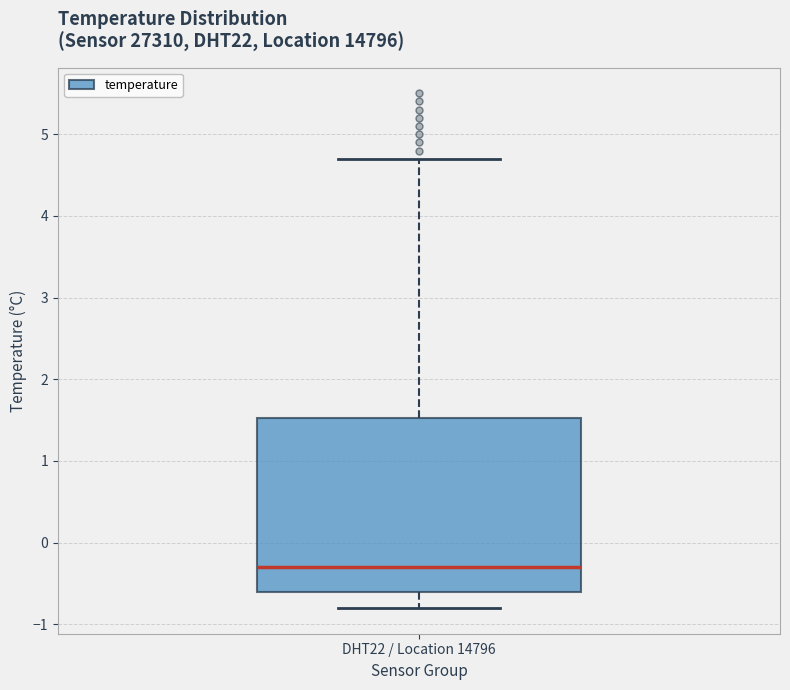

Transcribe this box plot: give where the median line is, the range the box spans, and where the two whiskers end, as read against the y-axis. The values are not printed on the chart, so give them approximately, as read against the axis.

median -0.3, box -0.6 to 1.5, whiskers -0.8 to 4.7